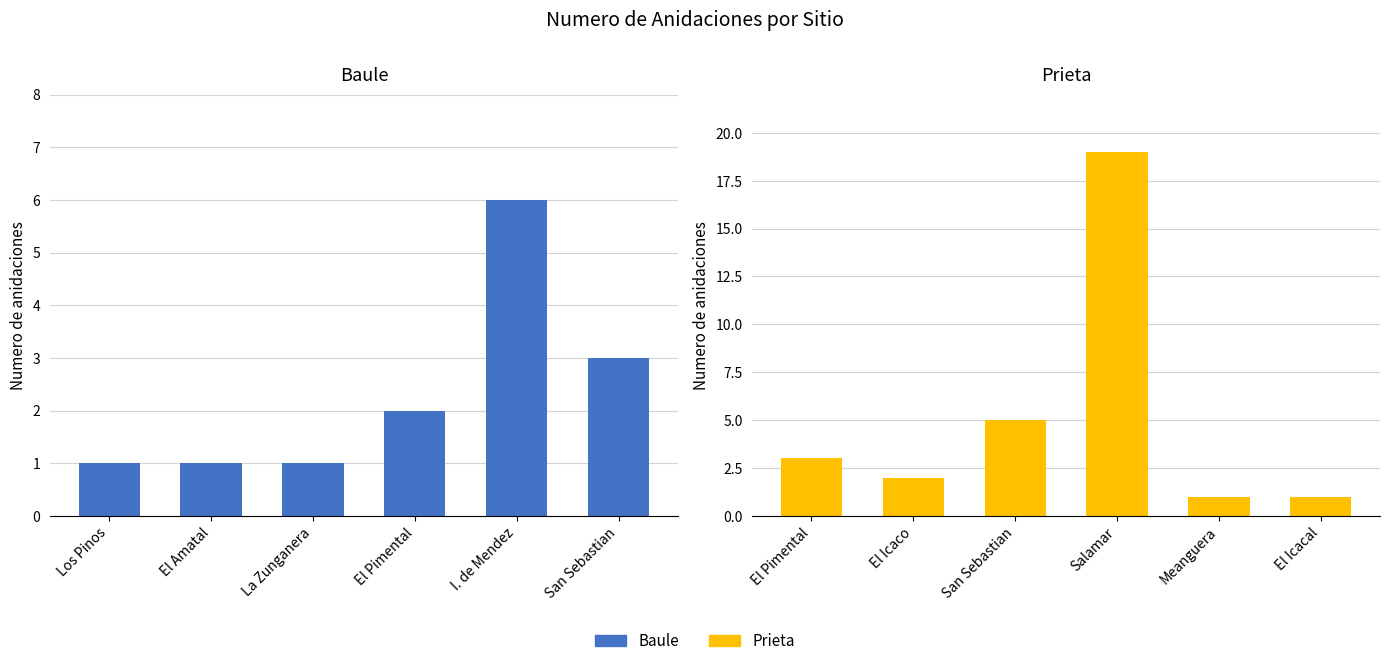

What is the difference between the maximum and minimum values in the Prieta series?

18